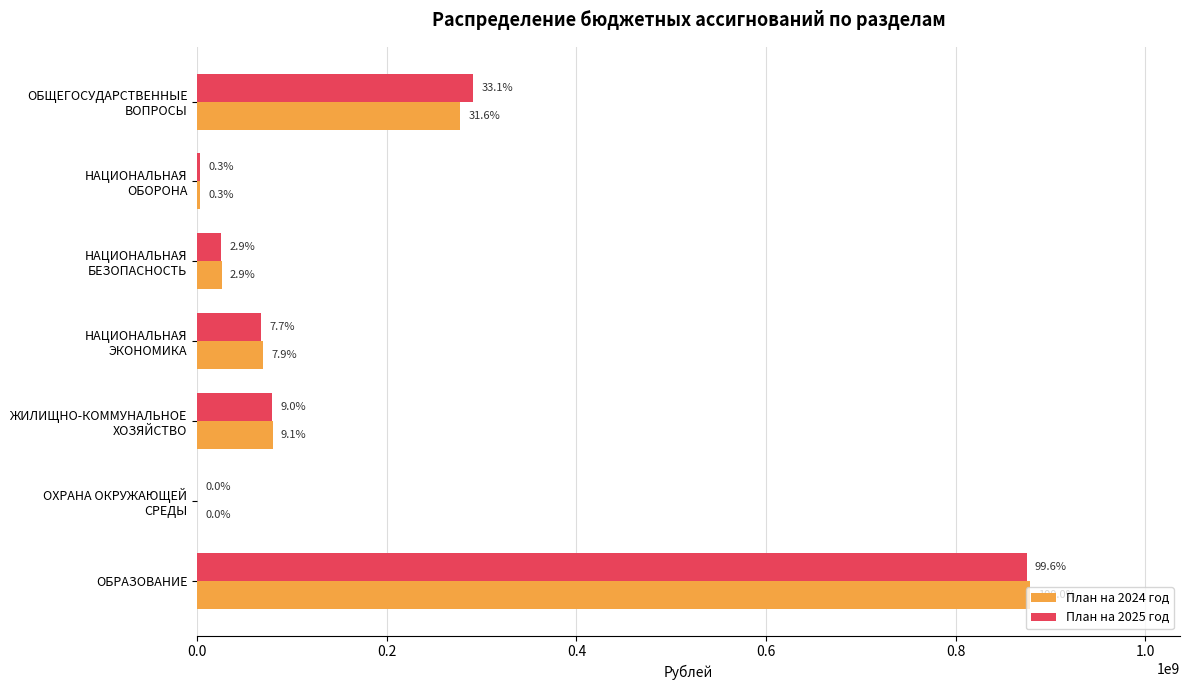

Which series has the widest spread of values?

План на 2024 год